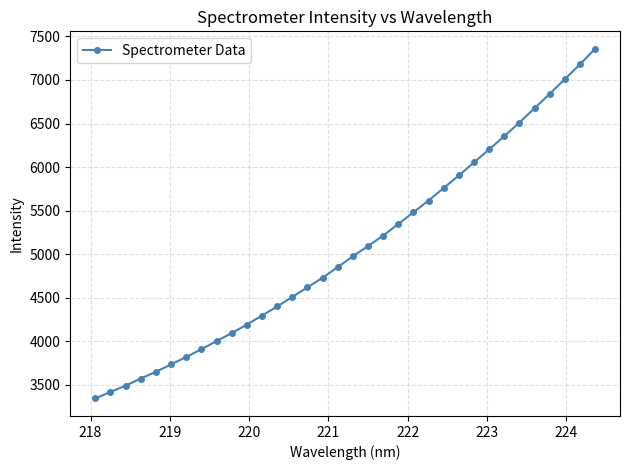

What is the difference between the maximum and second lowest values?

3937.9